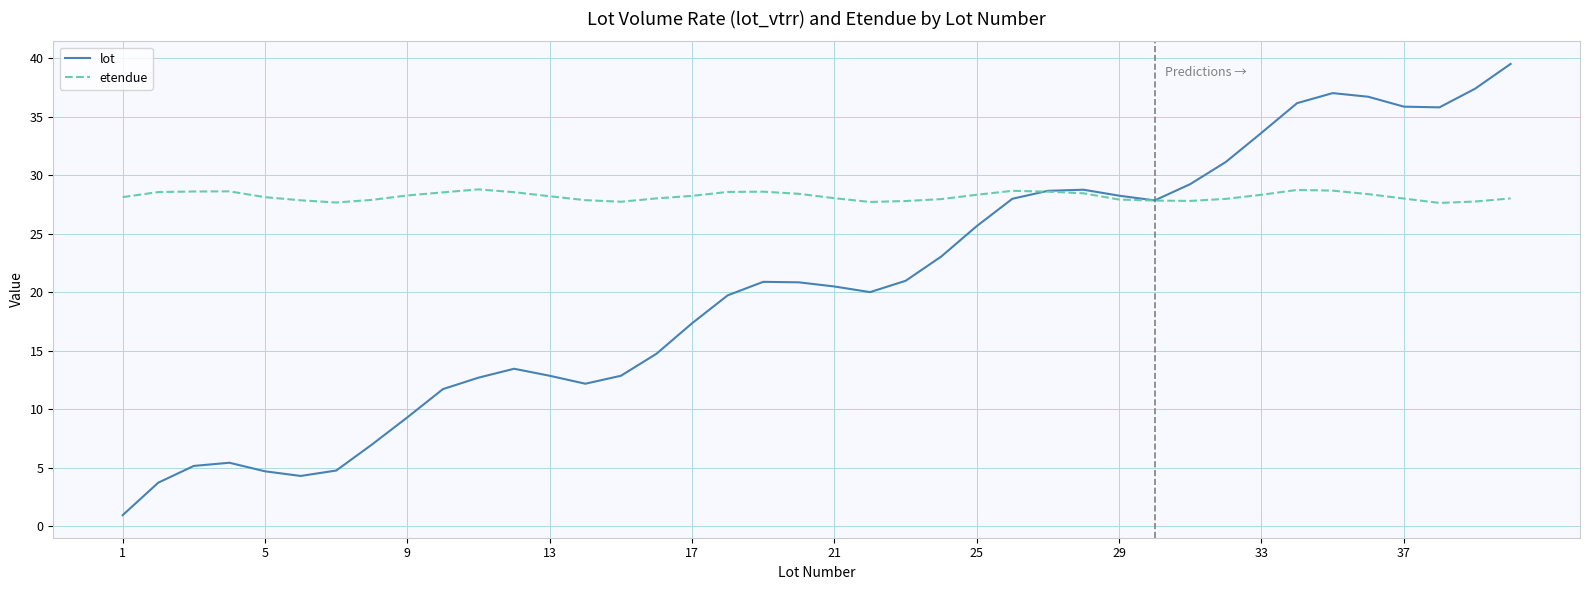

Which series has the widest spread of values?

lot